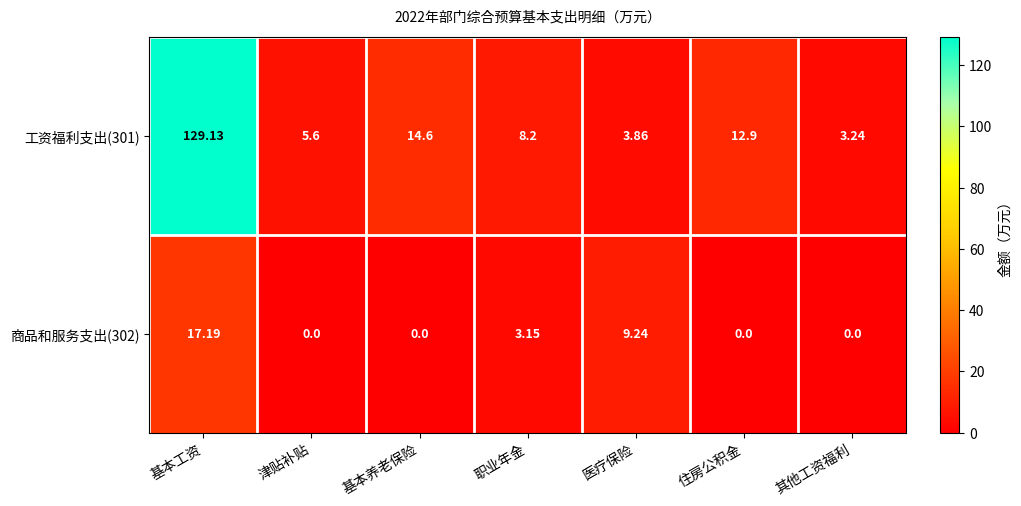

At which label is 商品和服务支出(302) closest to 8?

医疗保险